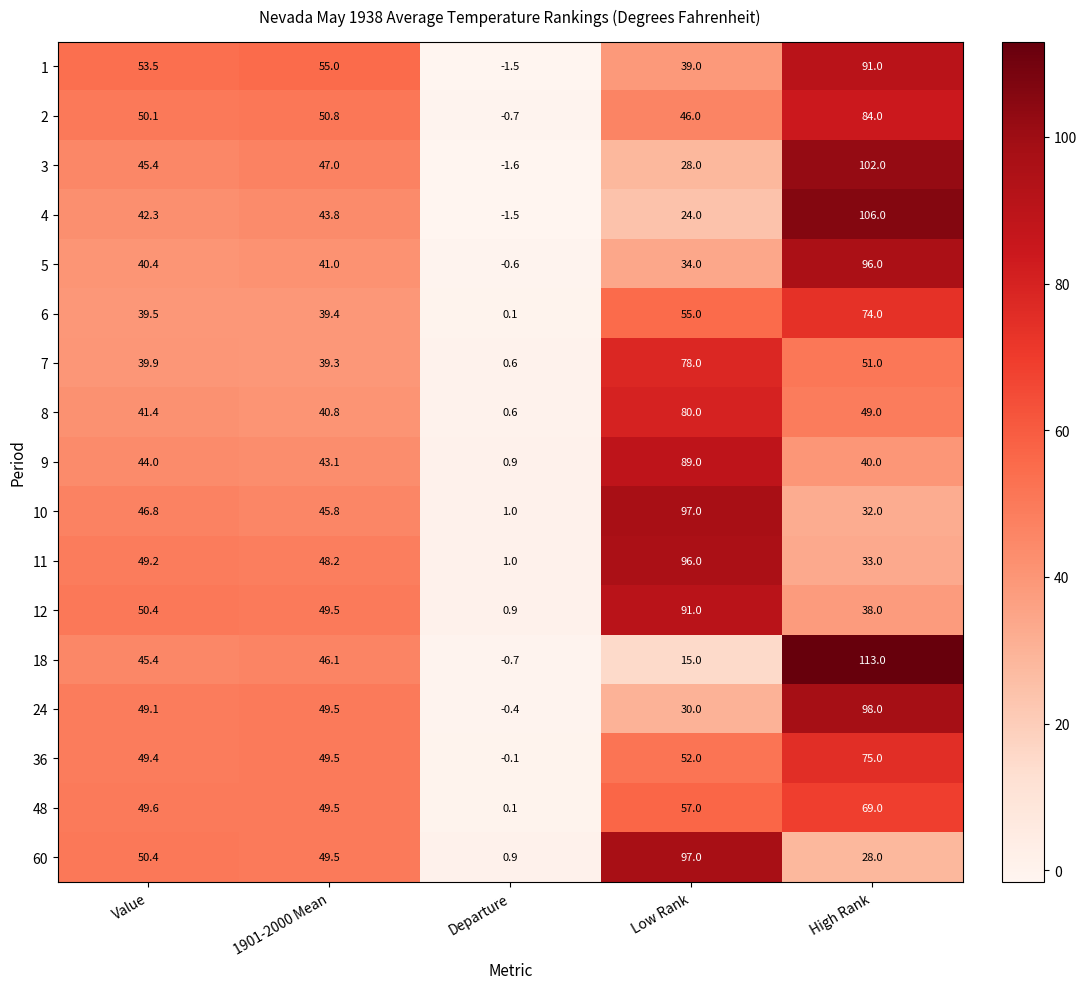

Between 1901-2000 Mean and High Rank, which series saw the biggest shift?

18